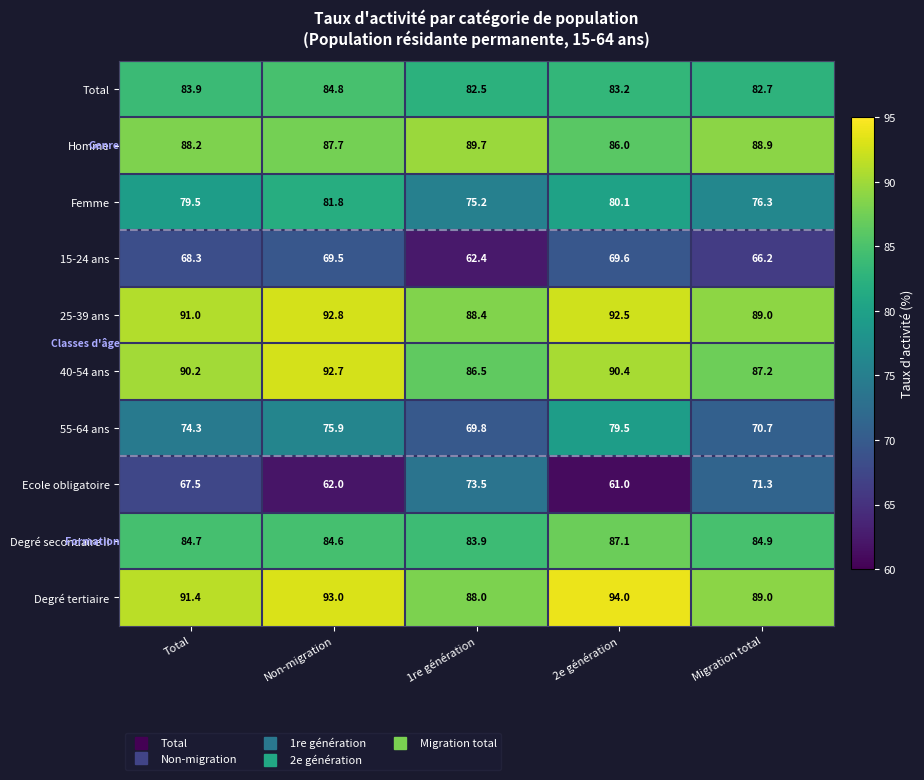

What is the greatest value displayed?

94.0